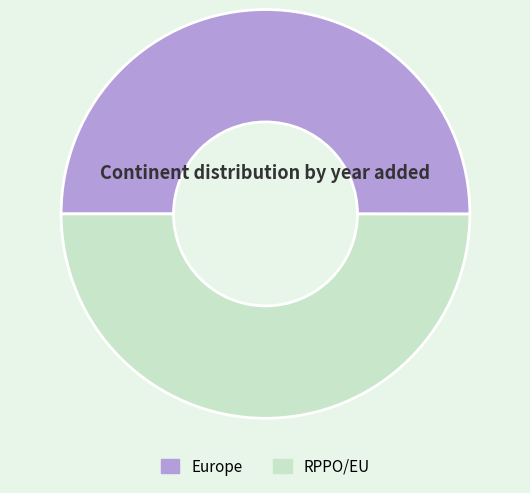

Approximately how many times larger is the value at RPPO/EU compared to Europe?

1.0